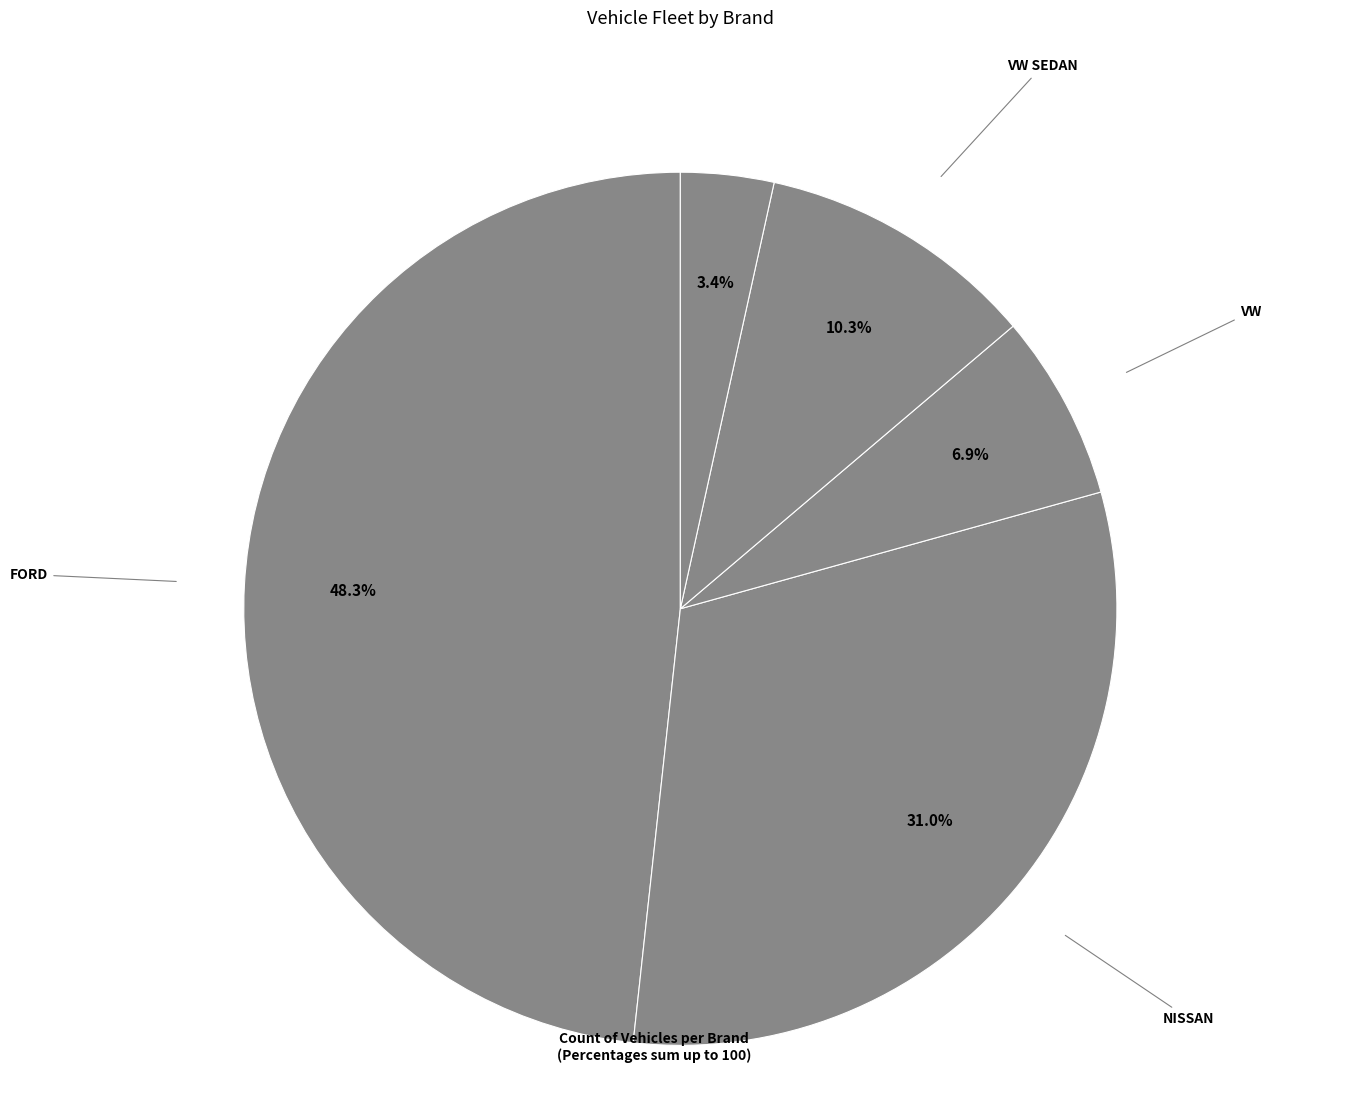

To the nearest percent, what is the difference between the VW SEDAN and DODGE slice percentages?

7%